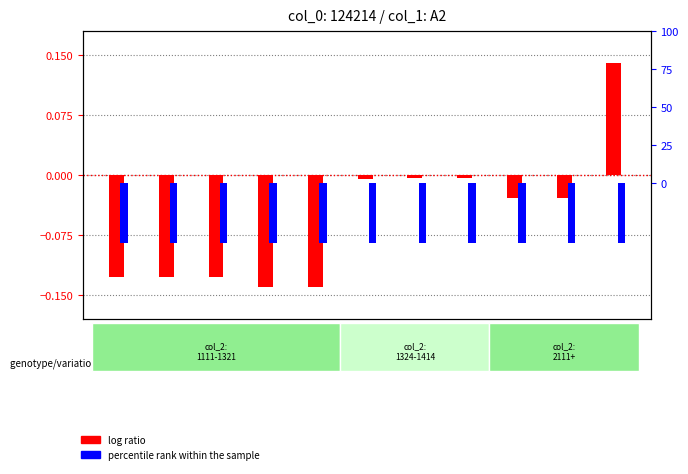

What is the difference between the highest and lowest values at 1114?

39.9